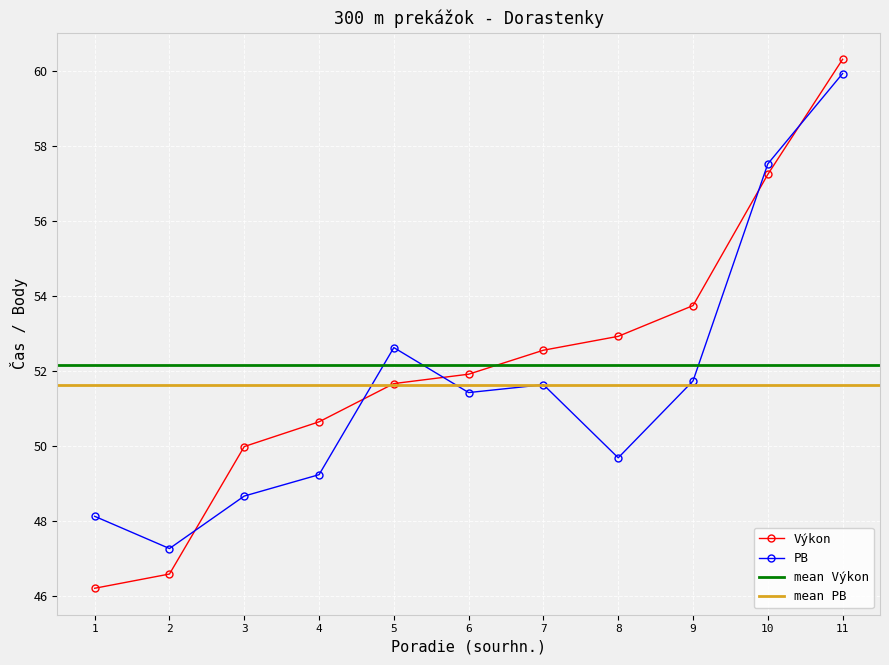

What is the value of the PB point at the 2nd from the left?

47.3